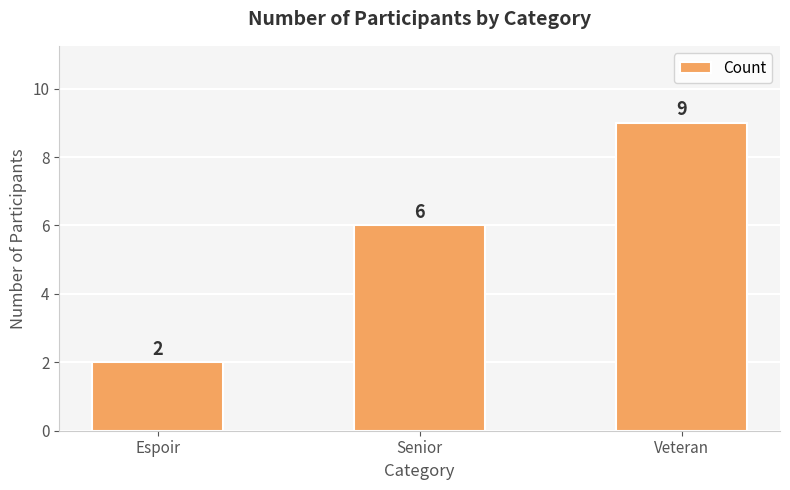

Reading left to right, what are all the values shown in this chart?

2	6	9